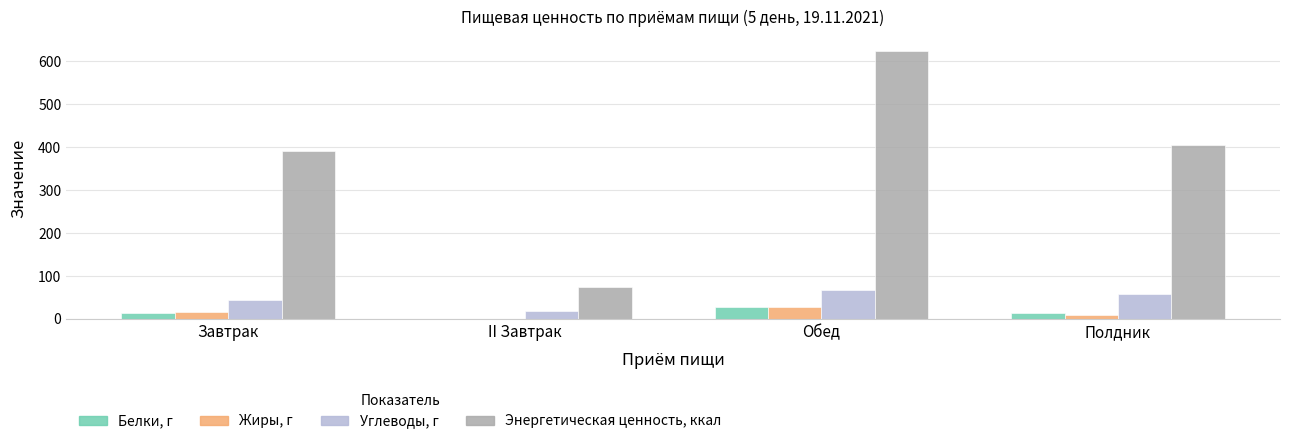

Which category has the highest value across all series?

Обед